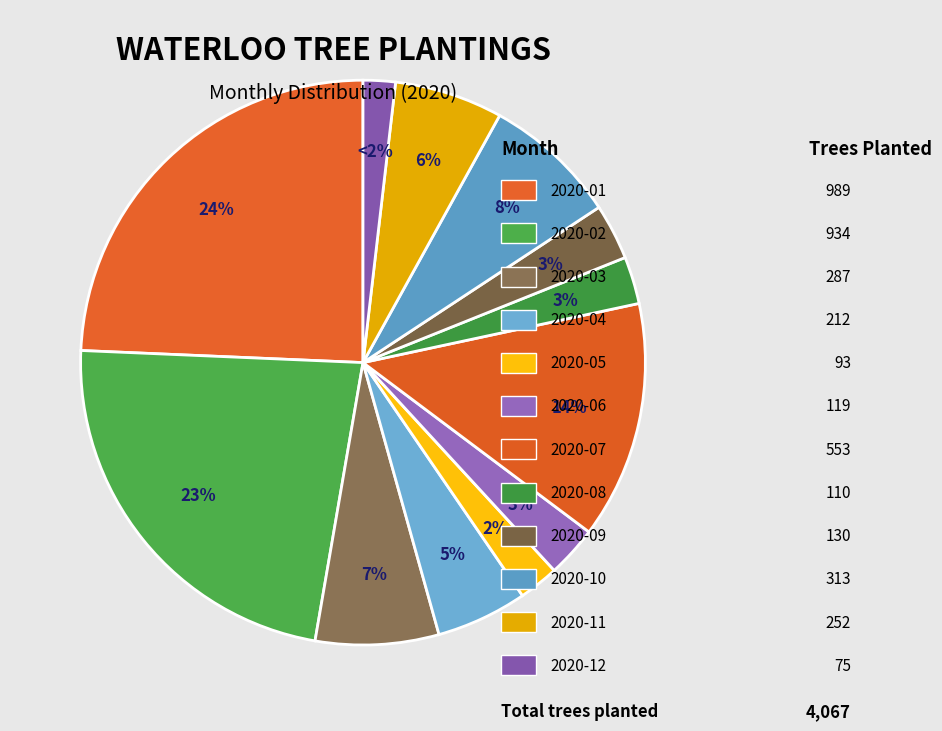

How many slices are in this pie chart?

12